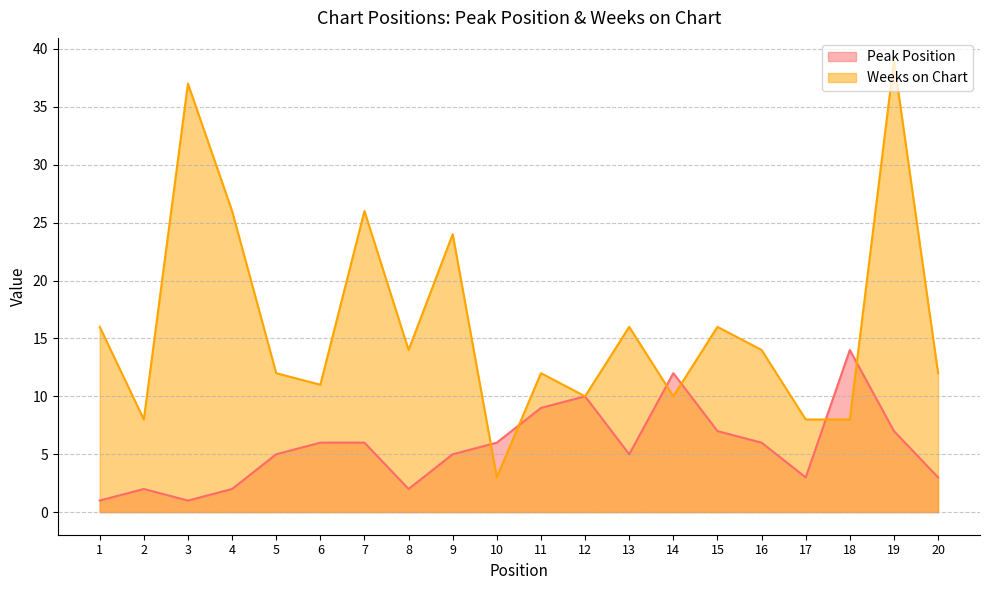

Where is Weeks on Chart nearest to the value 21?

9